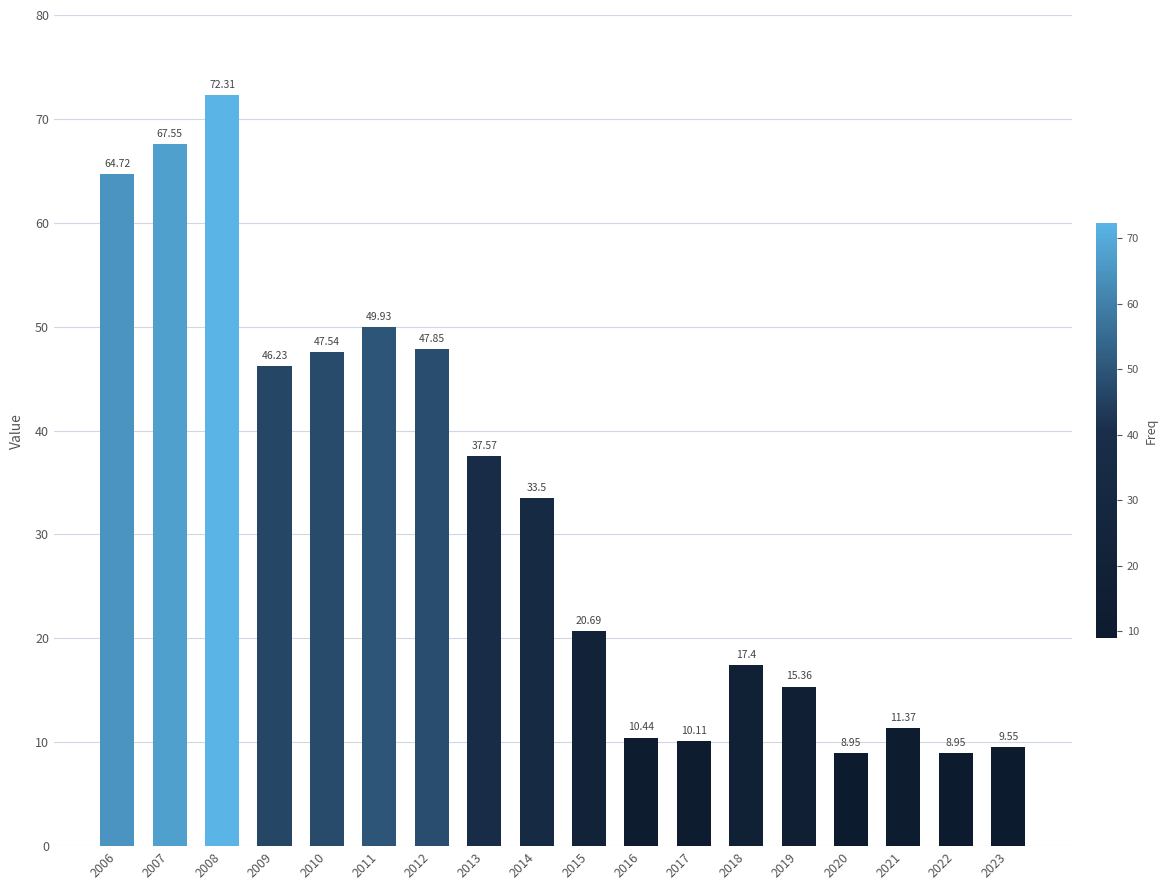

At which label does the data first exceed 33?

2006